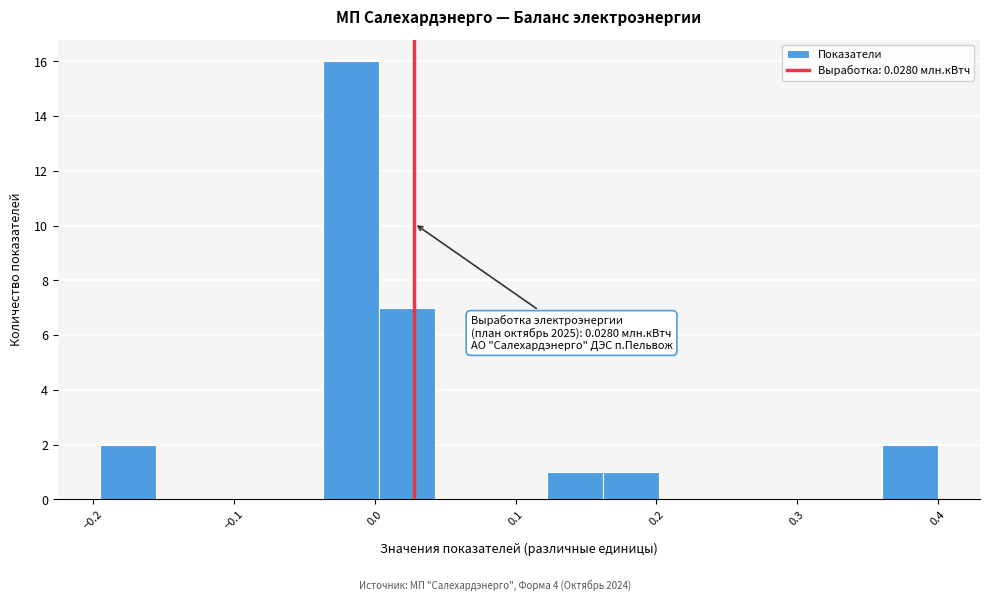

Around what value on the x-axis is the tallest bar? Give the approximate position of its centre, as read against the axis.

-0.02